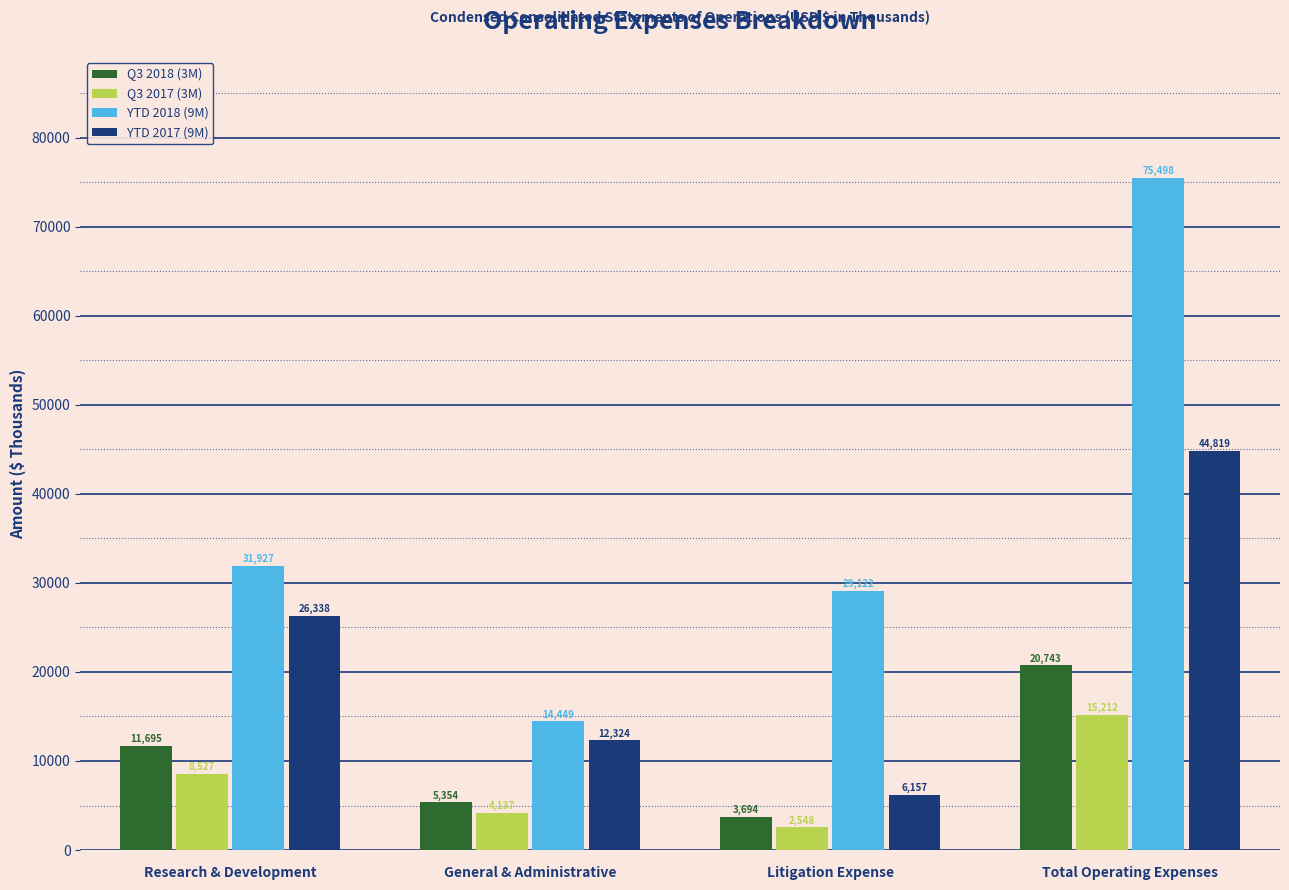

Which series changed the most between General & Administrative and Litigation Expense?

YTD 2018 (9M)